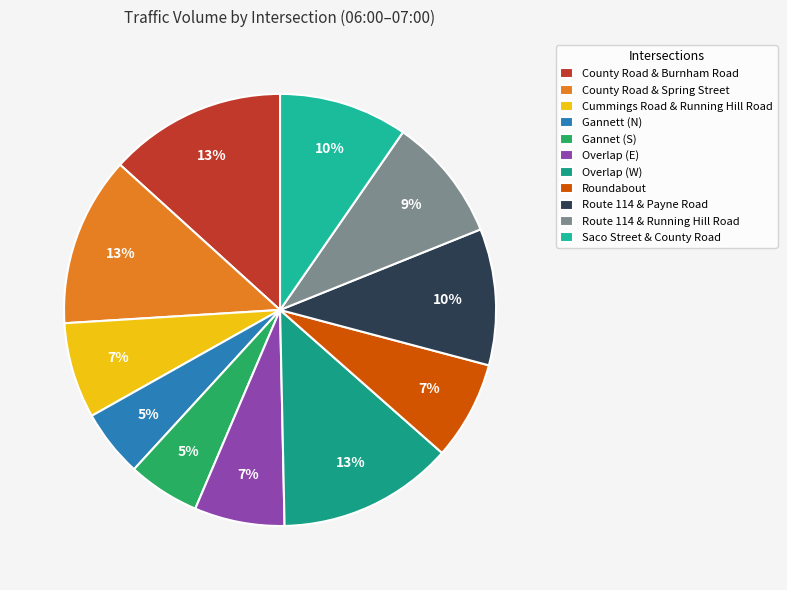

Is there any slice that represents more than half of the pie?

No